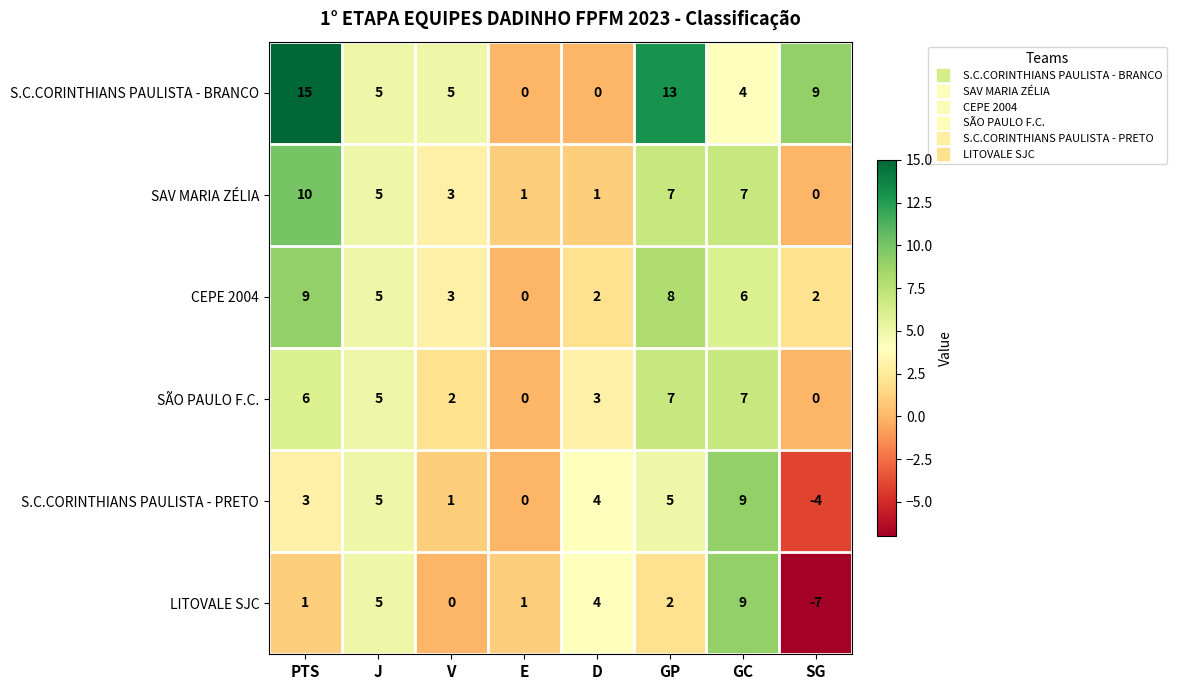

At which label does LITOVALE SJC reach its peak?

GC